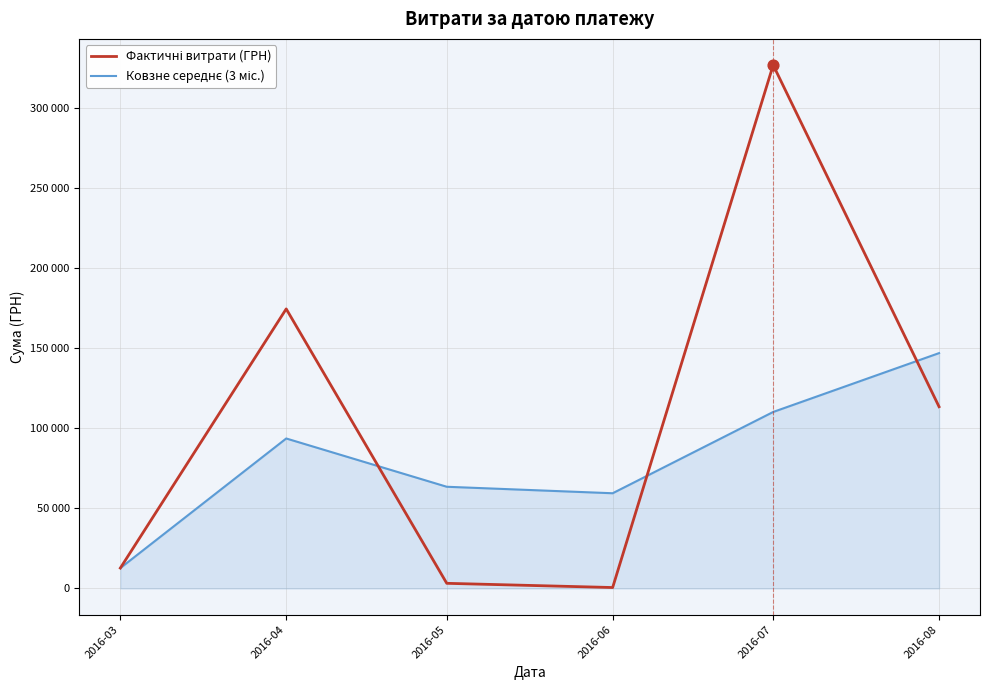

What is the total value across all series at 2016-07?

436704.9